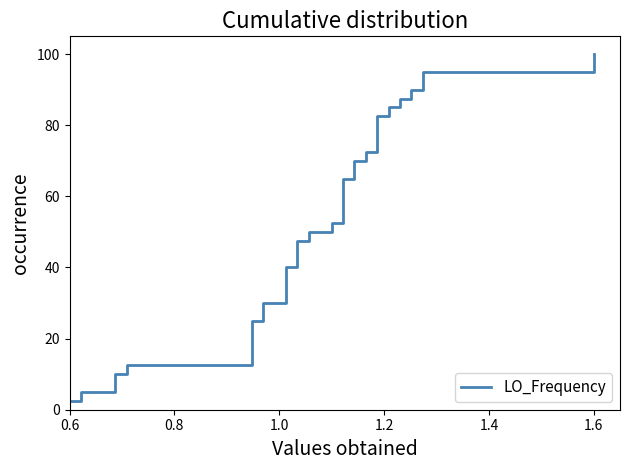

How many data points are less than 52?

20